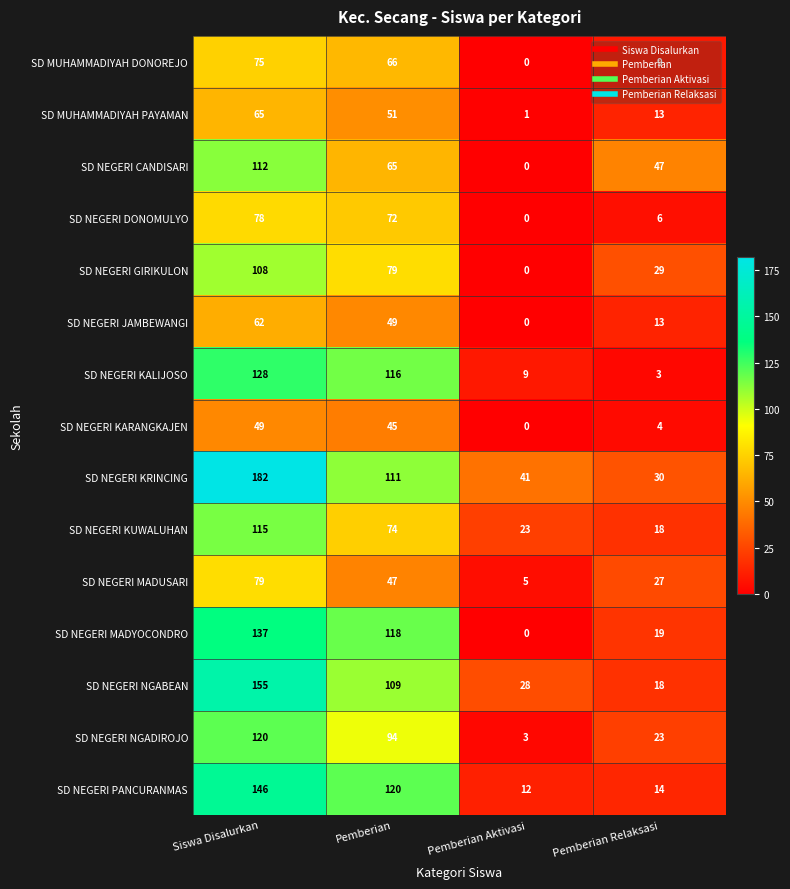

Rank the series at Pemberian from highest to lowest value.

SD NEGERI PANCURANMAS, SD NEGERI MADYOCONDRO, SD NEGERI KALIJOSO, SD NEGERI KRINCING, SD NEGERI NGABEAN, SD NEGERI NGADIROJO, SD NEGERI GIRIKULON, SD NEGERI KUWALUHAN, SD NEGERI DONOMULYO, SD MUHAMMADIYAH DONOREJO, SD NEGERI CANDISARI, SD MUHAMMADIYAH PAYAMAN, SD NEGERI JAMBEWANGI, SD NEGERI MADUSARI, SD NEGERI KARANGKAJEN